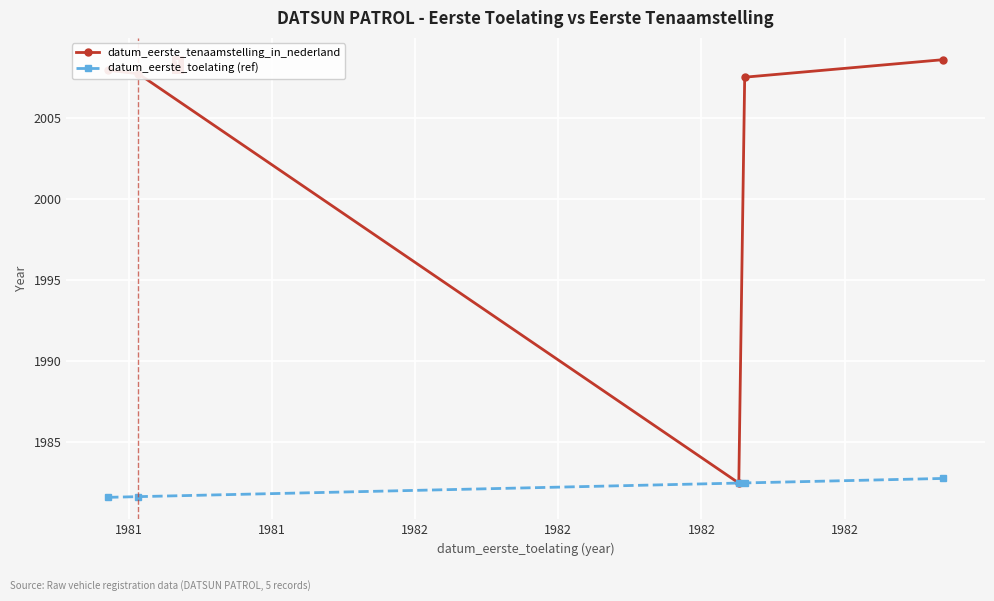

Which series has the largest total across all categories?

datum_eerste_tenaamstelling_in_nederland